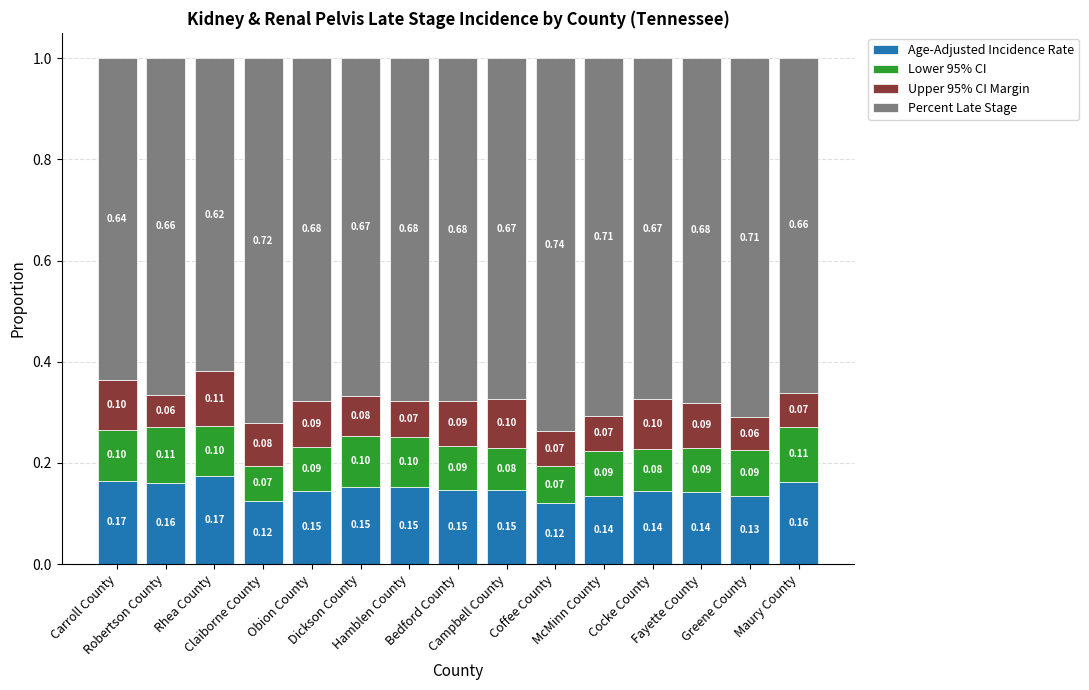

How many data points does each series have?

15